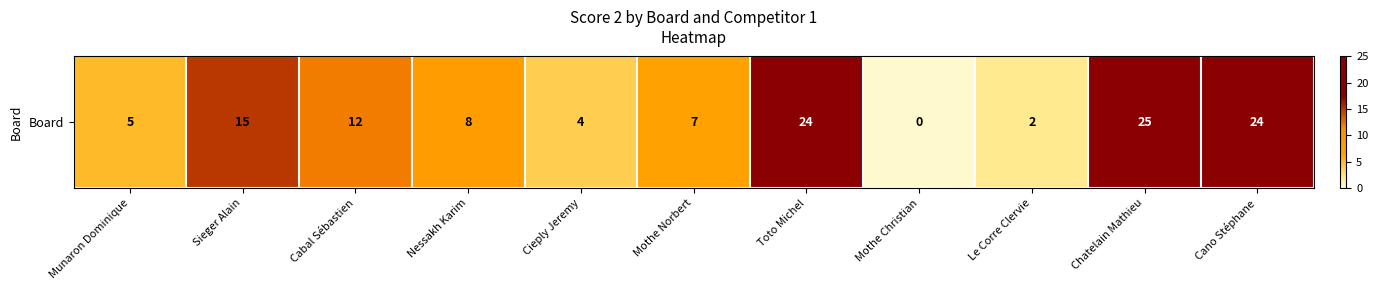

The chart shows a value of 2 at Le Corre Clervie. True or false?

True